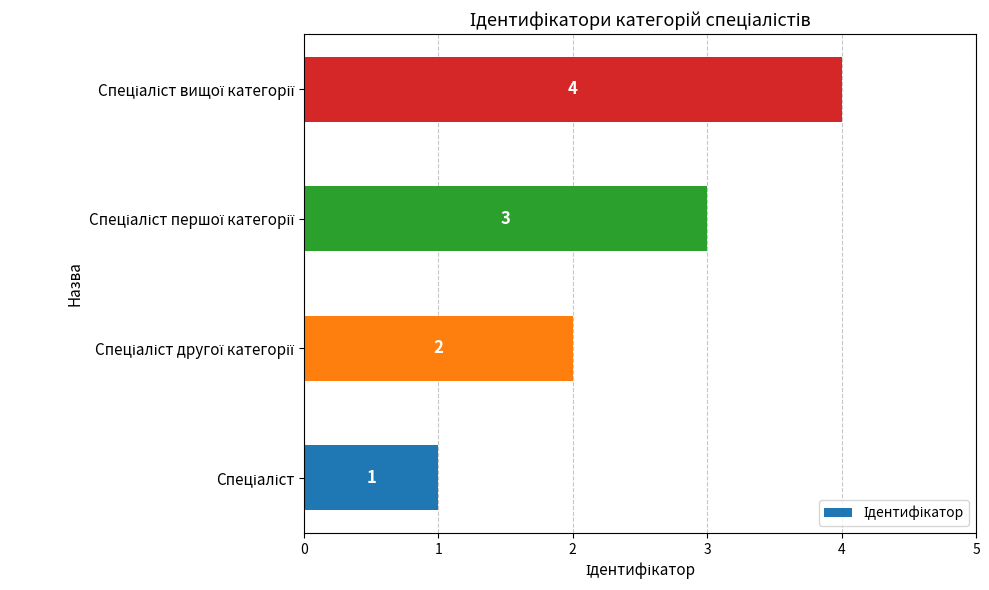

What is the maximum value shown in the chart?

4